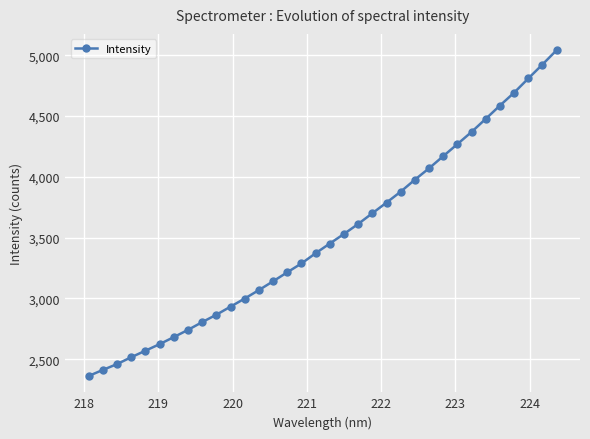

Does the chart display data point markers on the line(s)?

Yes